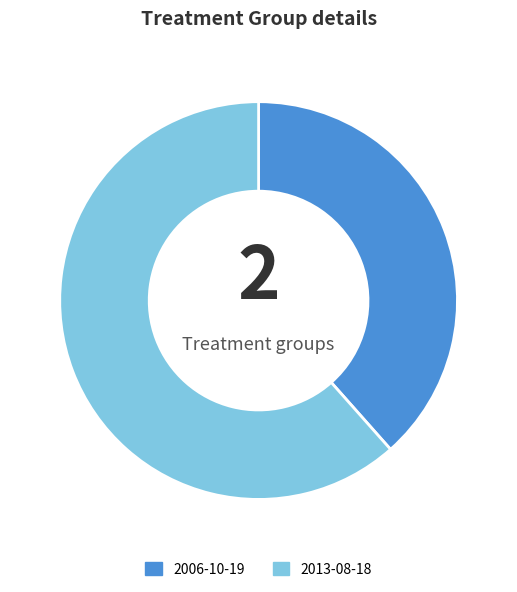

What is the ratio of the value at 2006-10-19 to the value at 2013-08-18?

0.6